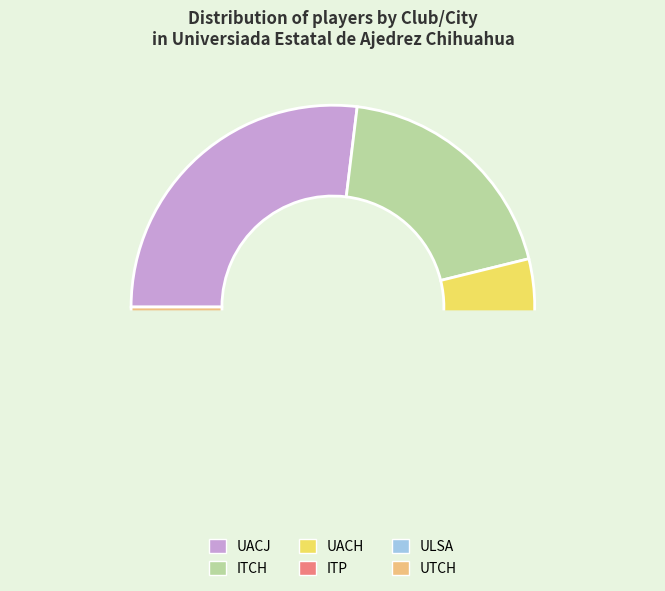

How many segments does this pie chart have?

6